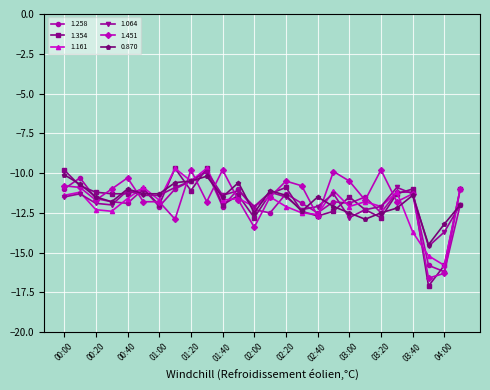

Which series has the widest spread of values?

1.354